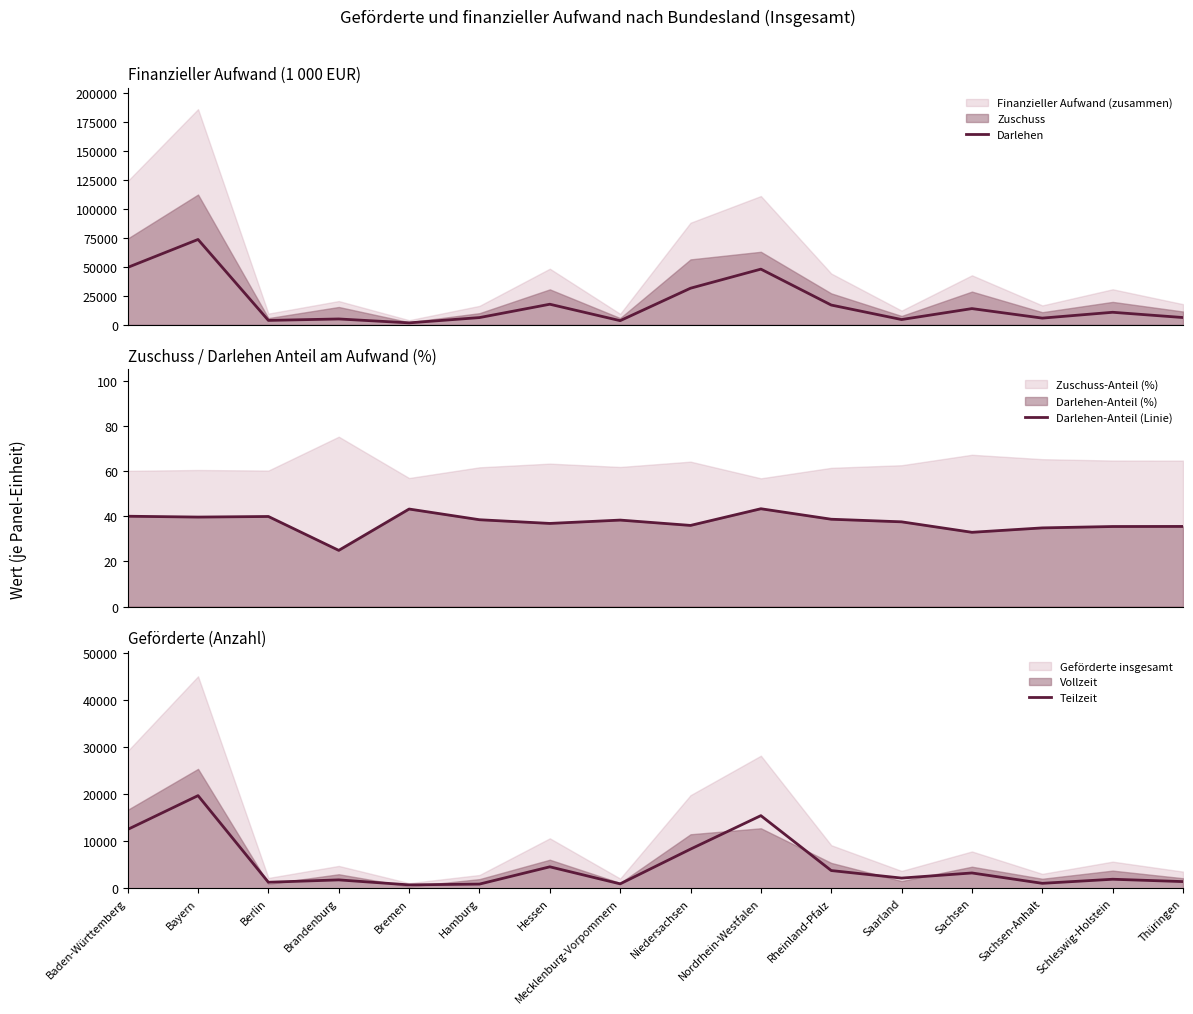

Is it true that Teilzeit equals 19649.0 at Bayern?

True